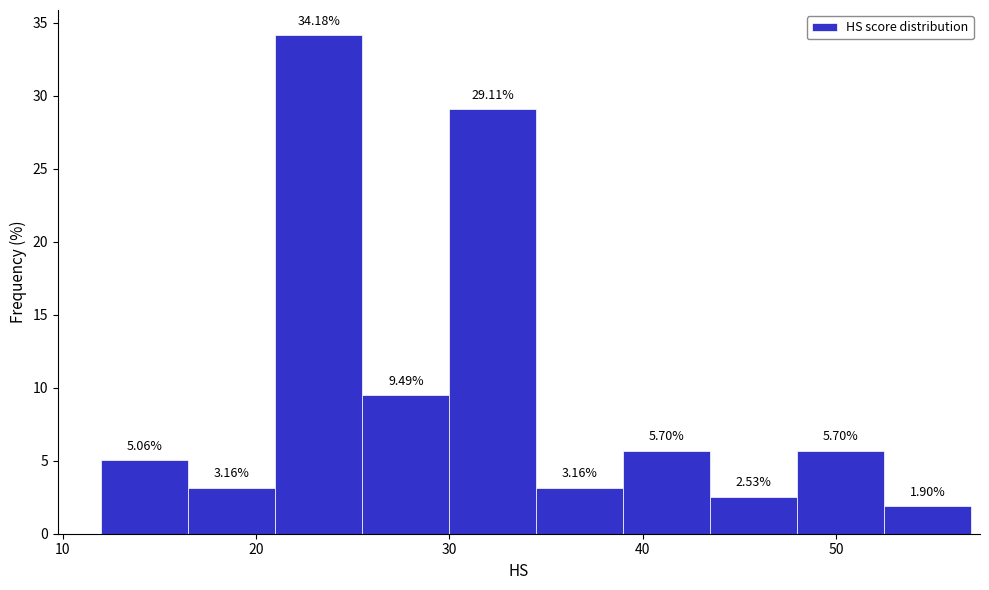

What is the height of the bar covering 21.0 to 25.5 on the x-axis? The bar edges are not printed on the chart, so give them approximately, as read against the axis.

34.18